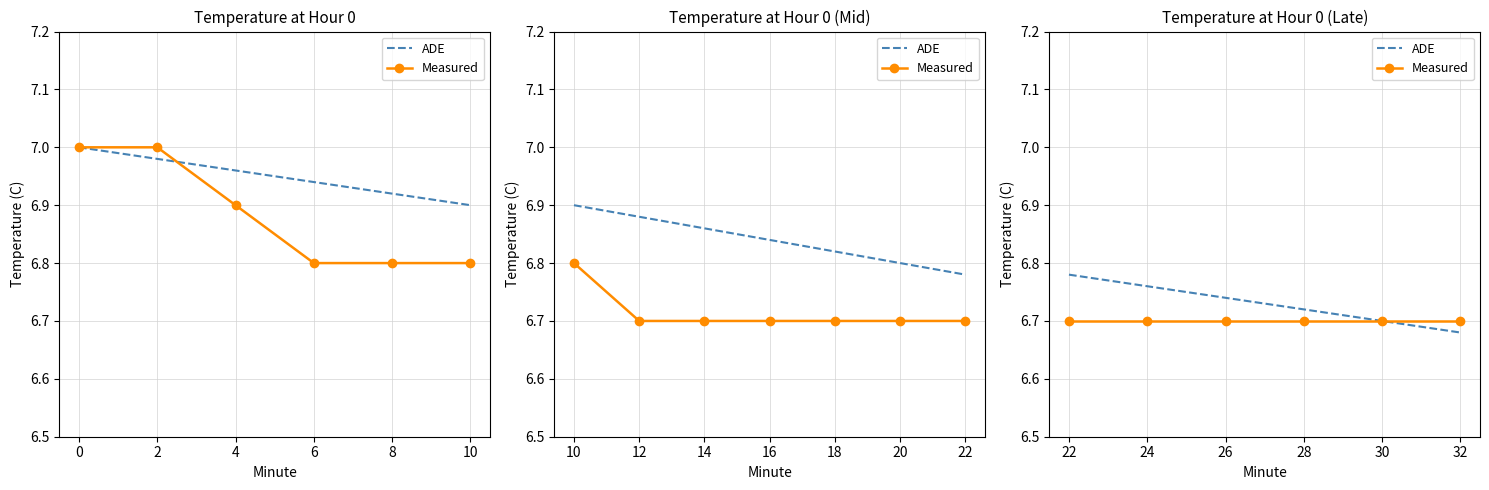

True or false: Measured has a value of 2.3 at 32.

False